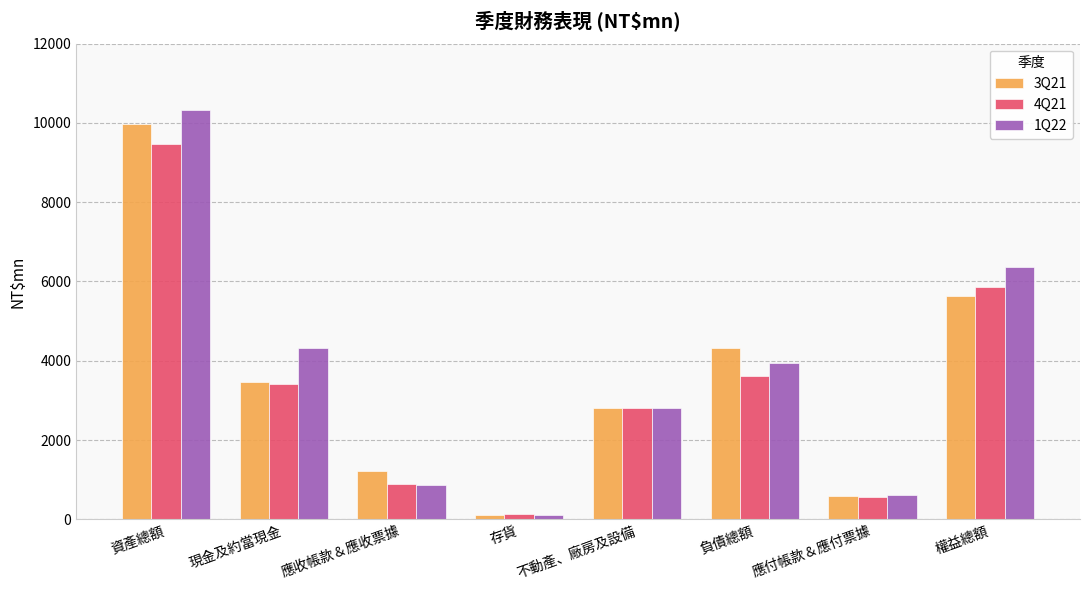

At which label does 4Q21 first exceed 3418?

資產總額